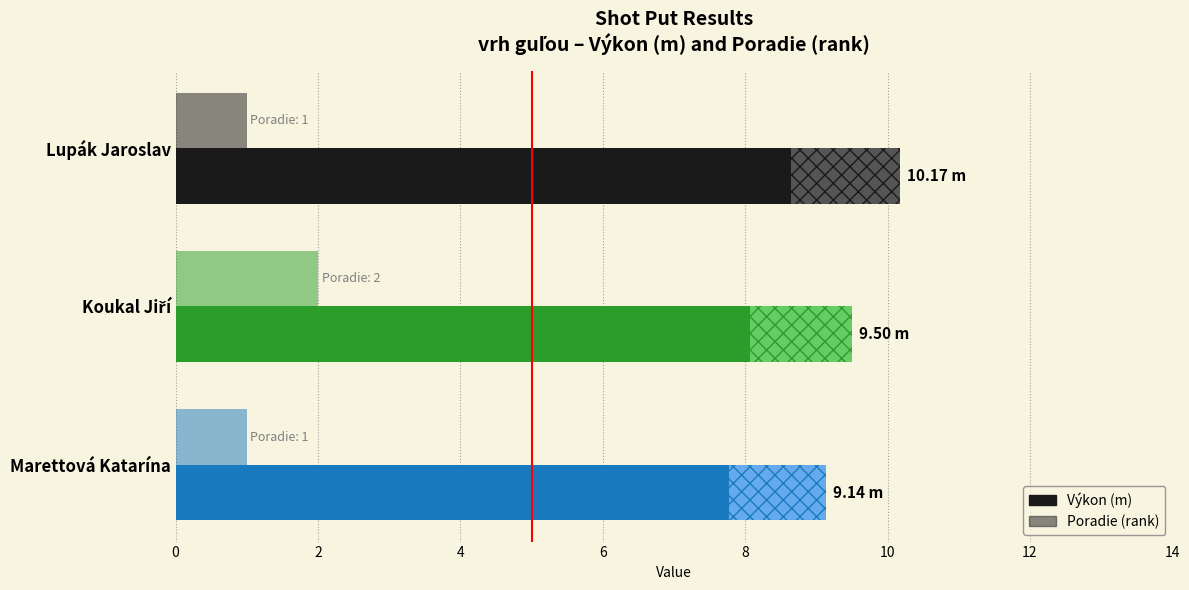

What are all the series names shown in the legend?

Výkon (m), Poradie (rank)